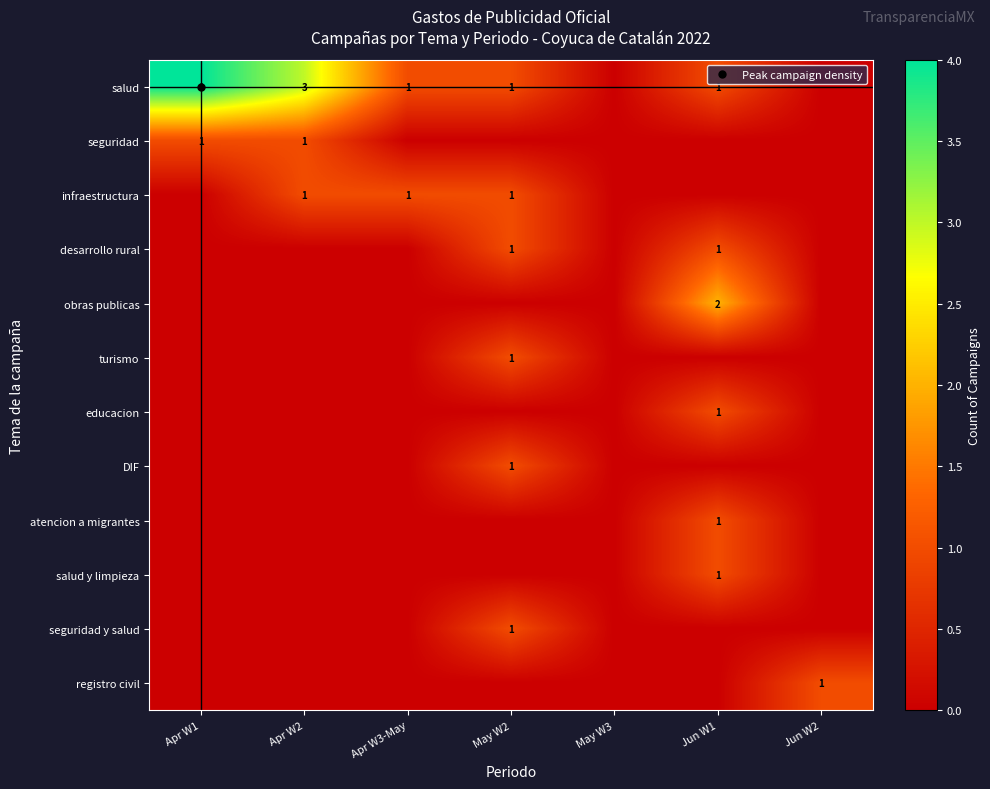

How many categories are shown in the chart?

7